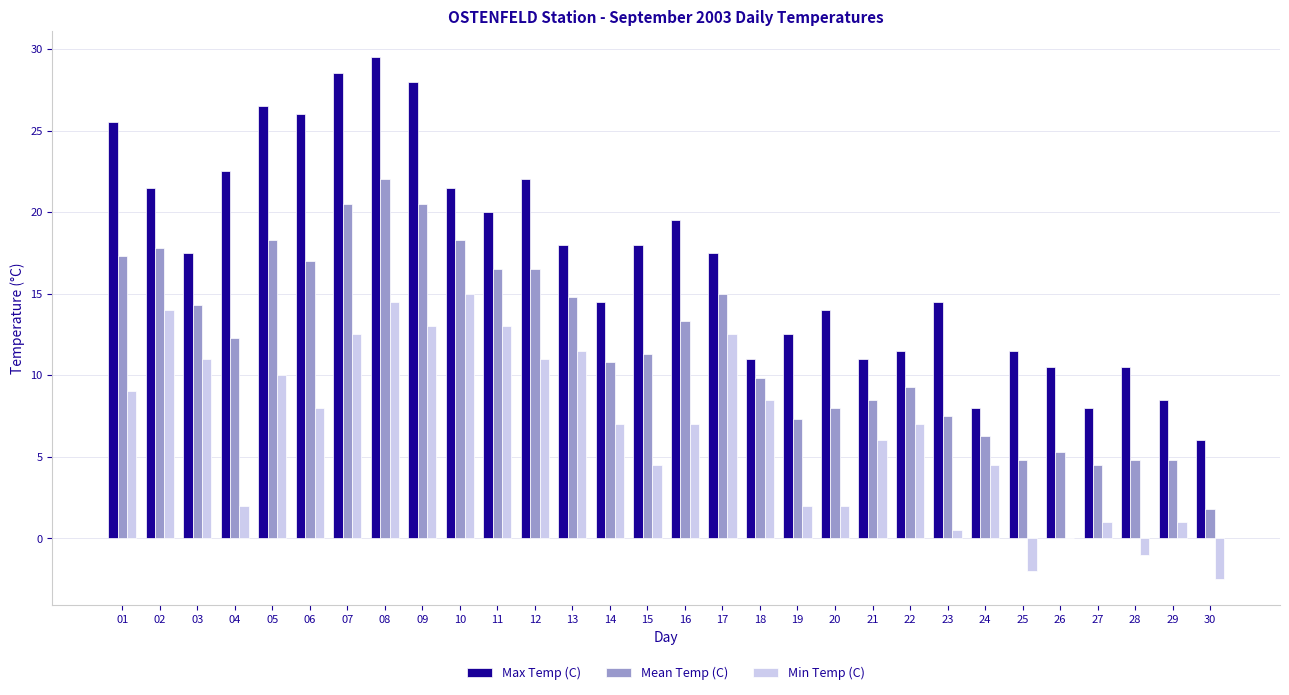

Which series has the largest range (max minus min)?

Max Temp (C)